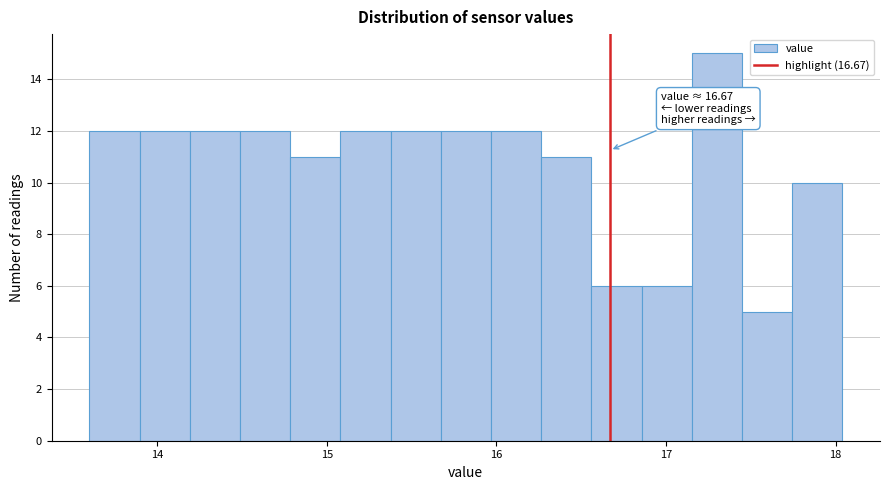

Read against the x-axis, roughly where is the centre of the tallest bar?

17.3